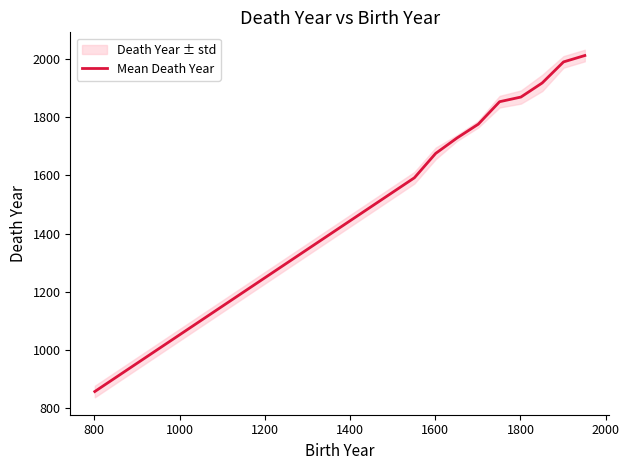

What is the highest value of the Mean Death Year series?

2013.0